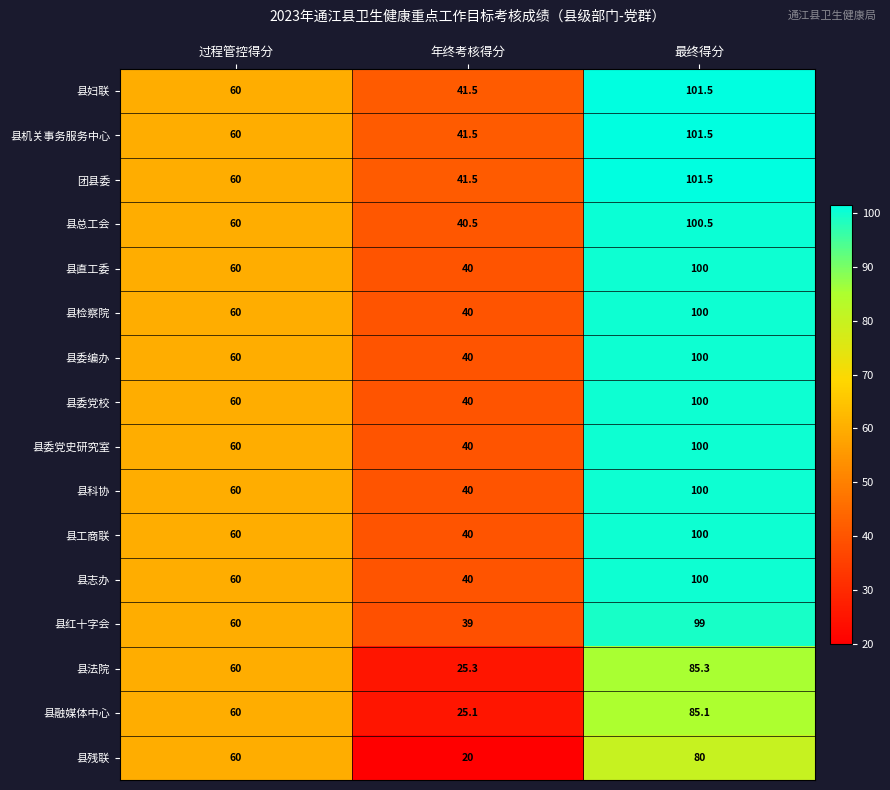

What is the total value across all series at 最终得分?

1554.4